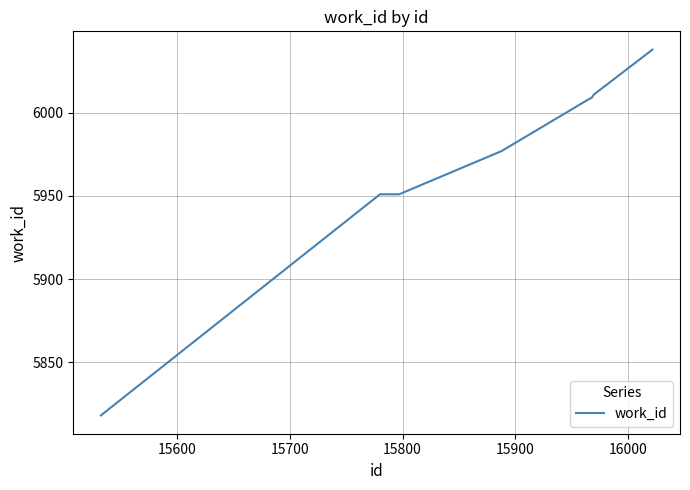

What is the maximum value shown in the chart?

6038